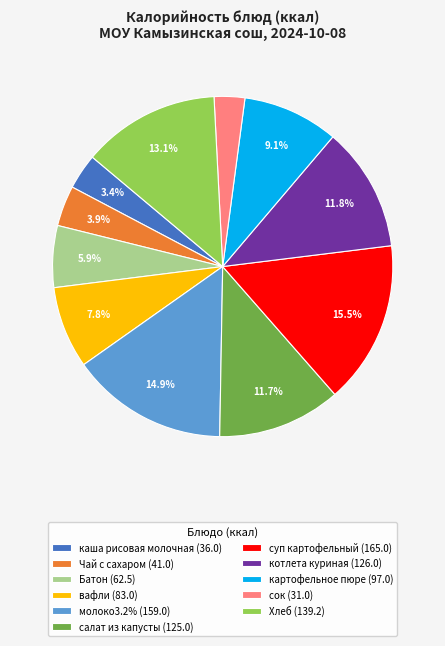

Count the number of slices in the pie.

11